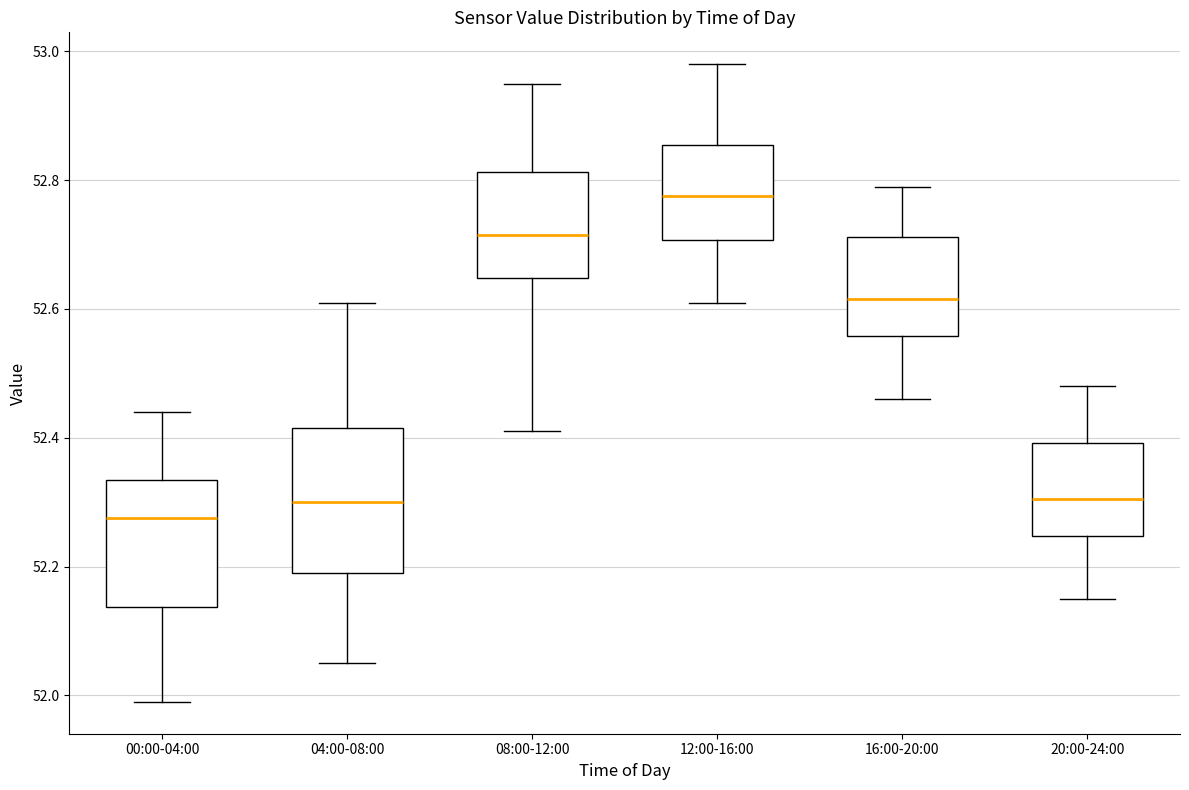

Which box's median line is the highest?

12:00-16:00